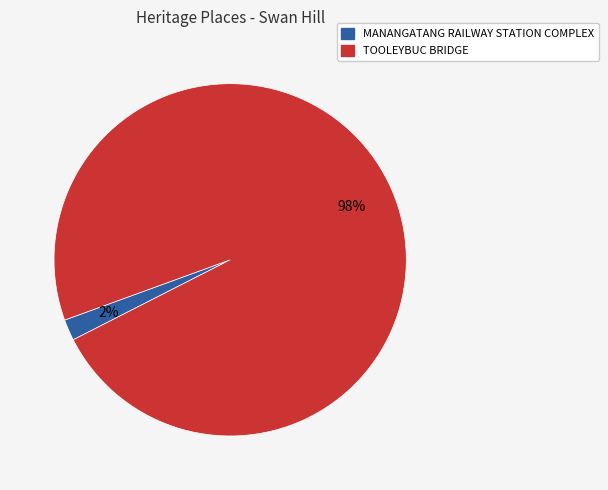

To the nearest percent, what is the difference between the TOOLEYBUC BRIDGE and MANANGATANG RAILWAY STATION COMPLEX slice percentages?

96%